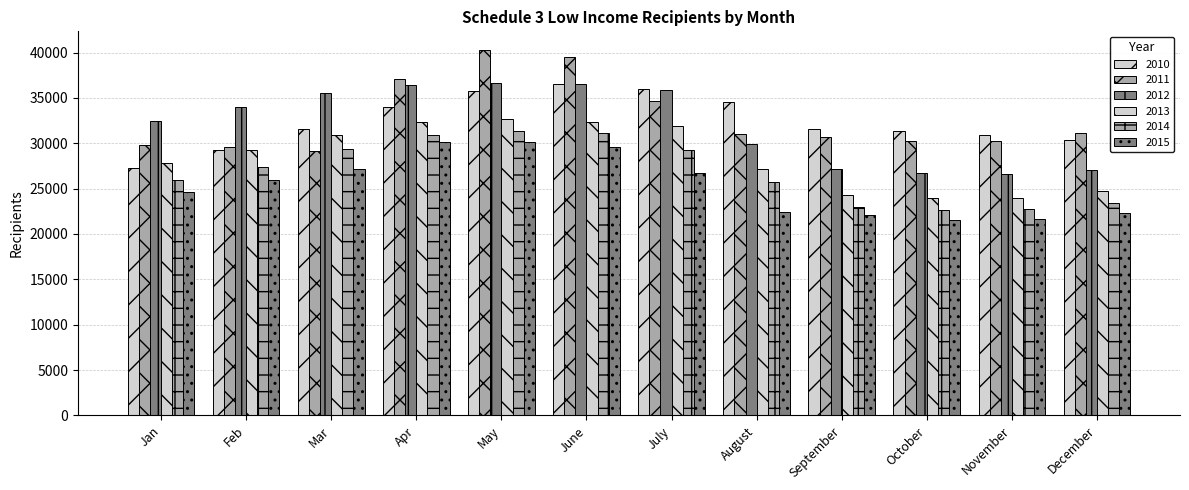

How many values in the 2015 series are below 25931?

6